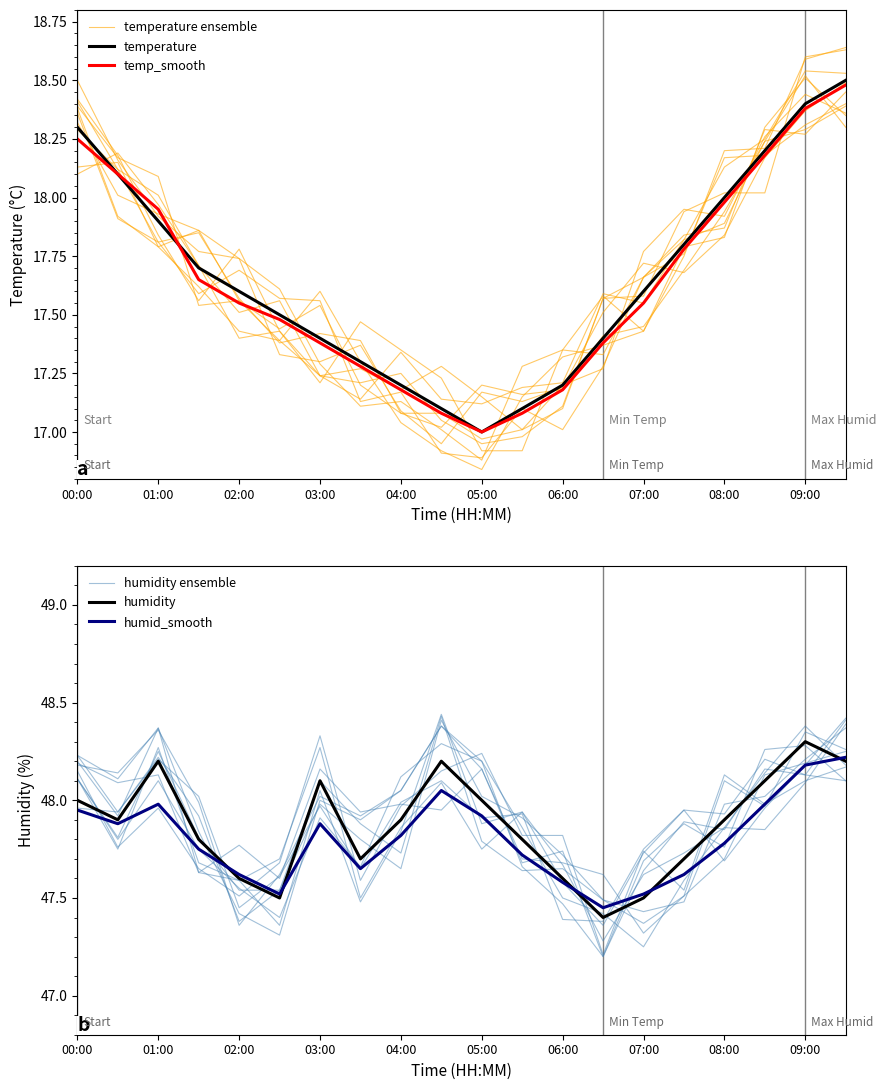

Which category has the highest value across all series?

09:00